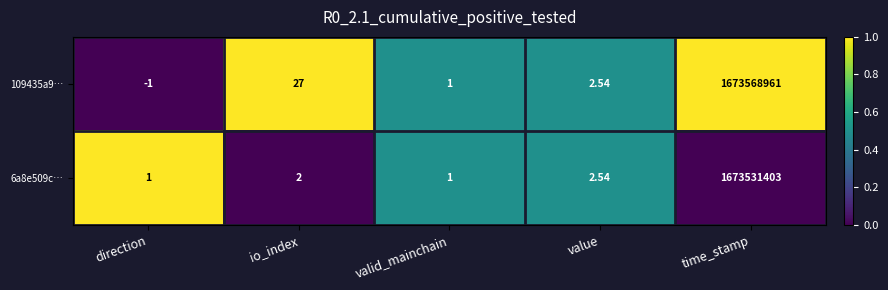

Is the value of 109435a9… at io_index greater than the value of 6a8e509c… at value?

Yes